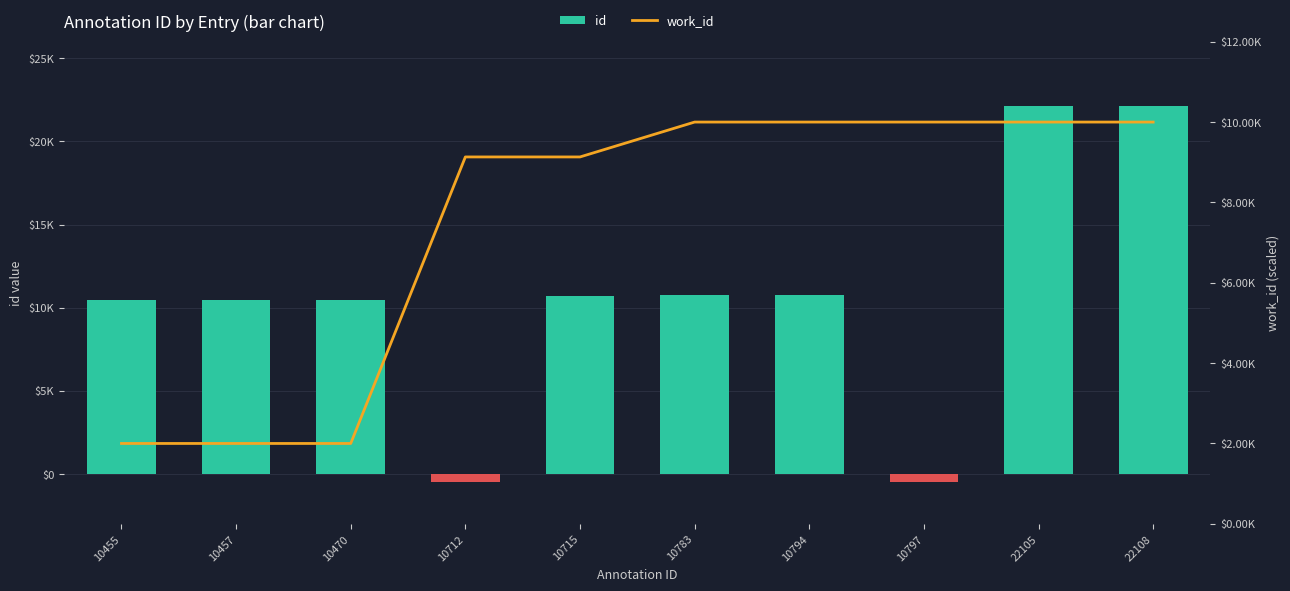

What is the difference between the maximum and minimum values in the work_id series?

8000.0